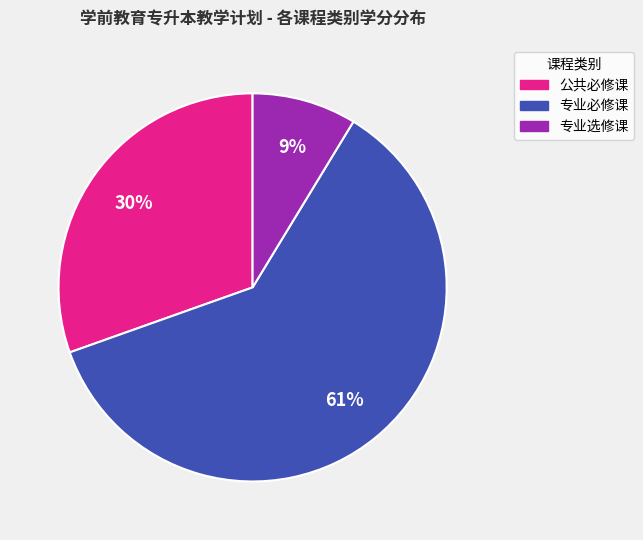

Rank the categories by value from highest to lowest.

专业必修课, 公共必修课, 专业选修课